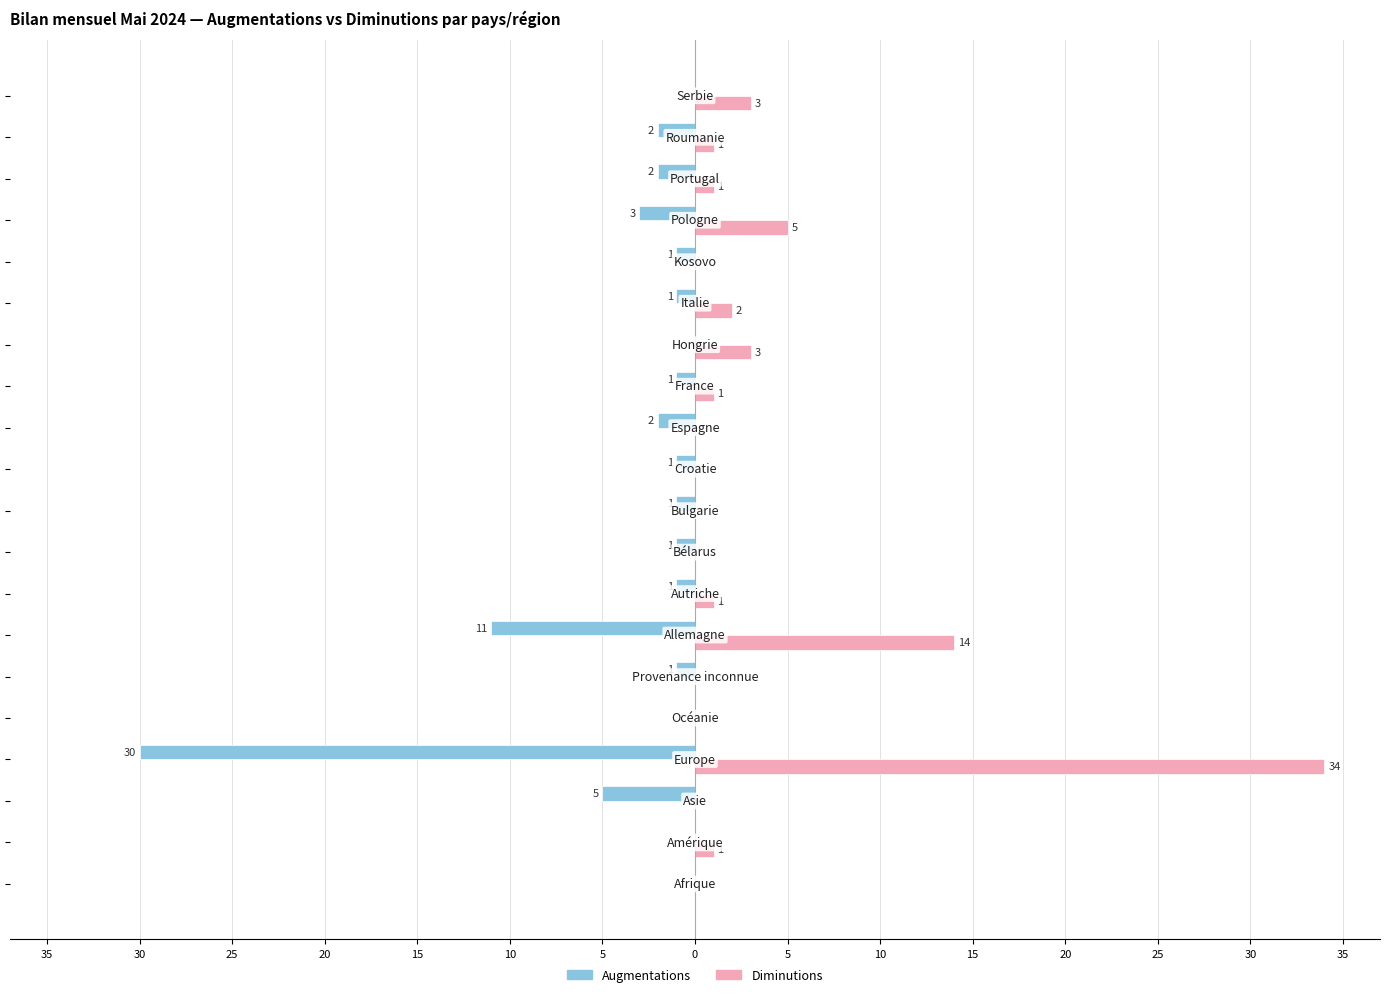

What are all the series names shown in the legend?

Augmentations, Diminutions